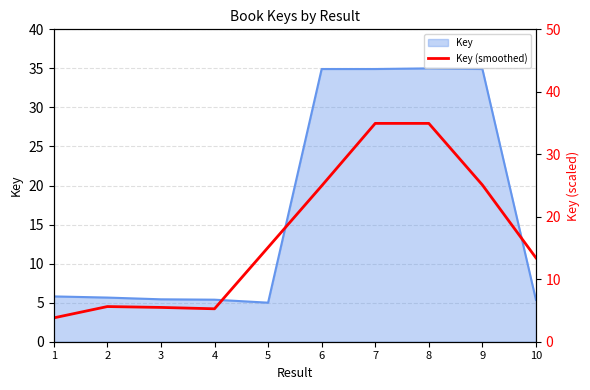

Between 8 and 4, which is larger?

8